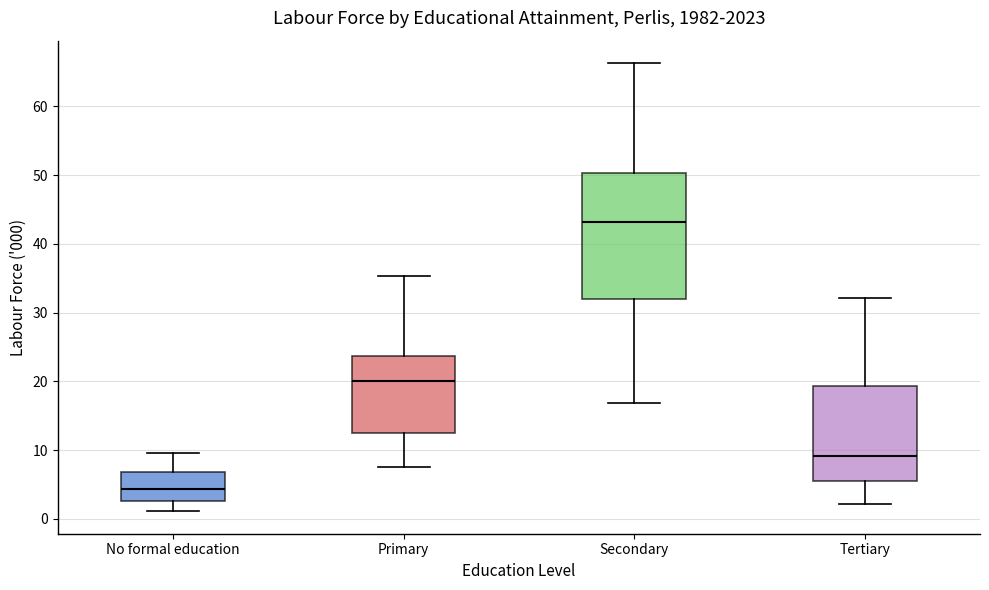

Reading left to right, transcribe this box plot: for each box, give where its median line is, the range the box spans, and where its two whiskers end, as read against the y-axis. The values are not printed on the chart, so give them approximately, as read against the axis.

No formal education: median 4, box 3 to 7, whiskers 1 to 10
Primary: median 20, box 12 to 24, whiskers 8 to 35
Secondary: median 43, box 32 to 50, whiskers 17 to 66
Tertiary: median 9, box 6 to 19, whiskers 2 to 32